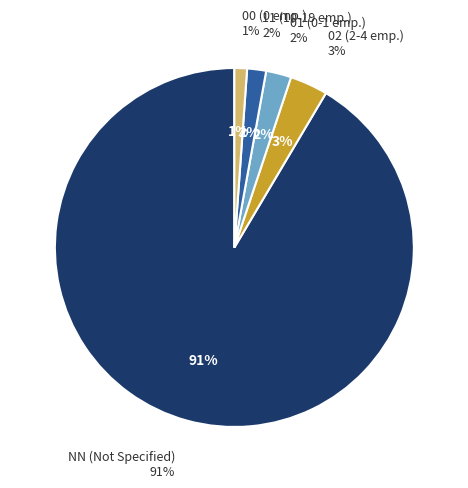

What percentage is NOT represented by 02?

96.6%